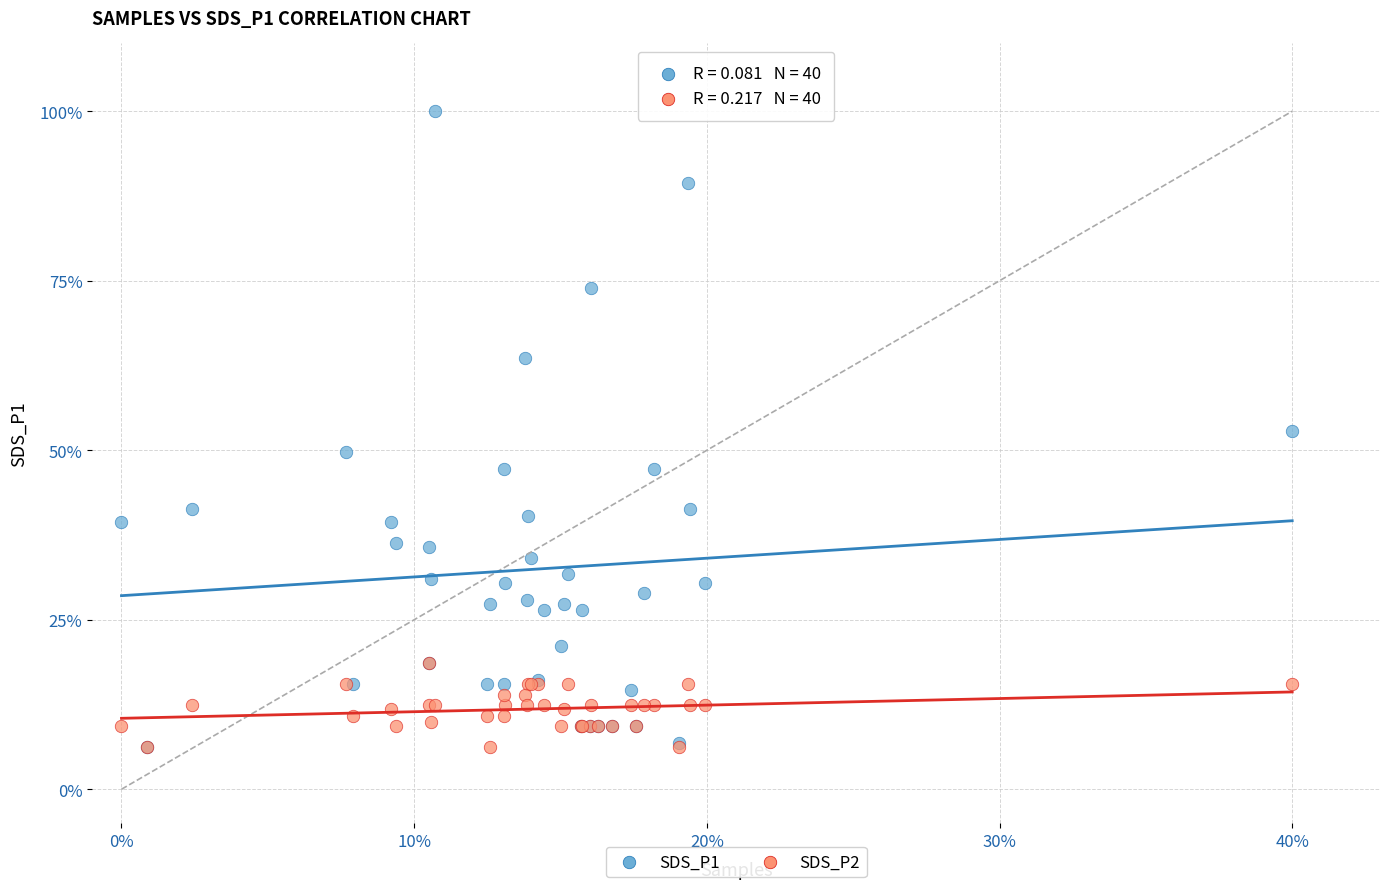

Which series contains the highest Y value?

SDS_P1